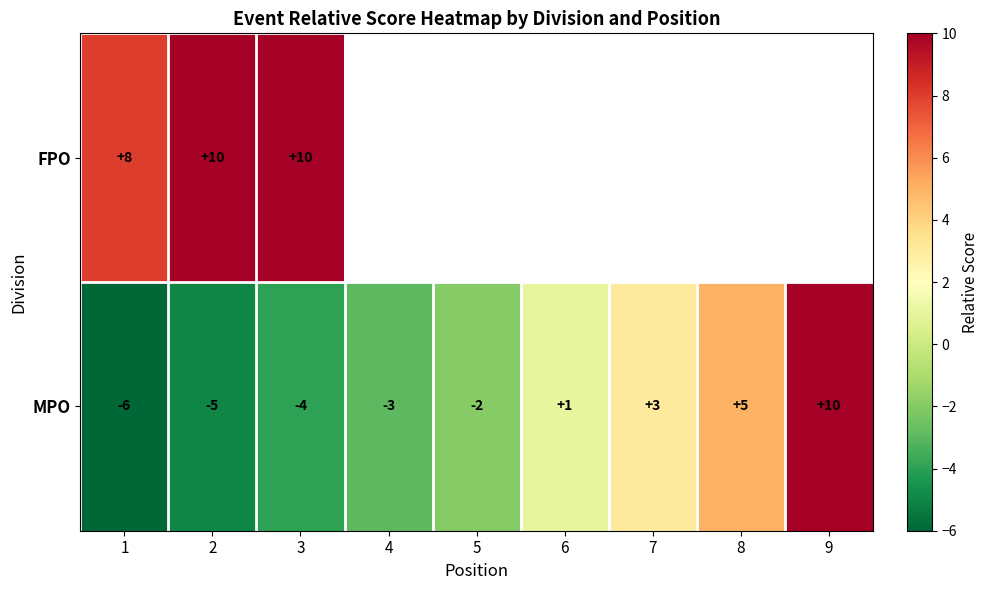

List the labels in order of MPO value, smallest first.

1, 2, 3, 4, 5, 6, 7, 8, 9